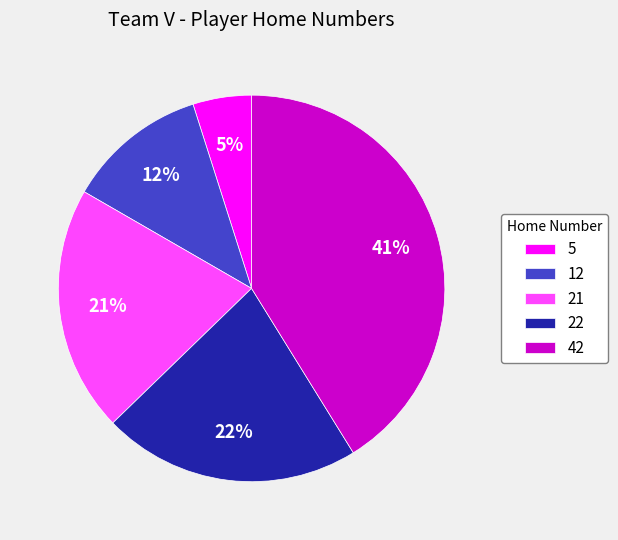

Is it true that 5 is 5% of the pie?

True